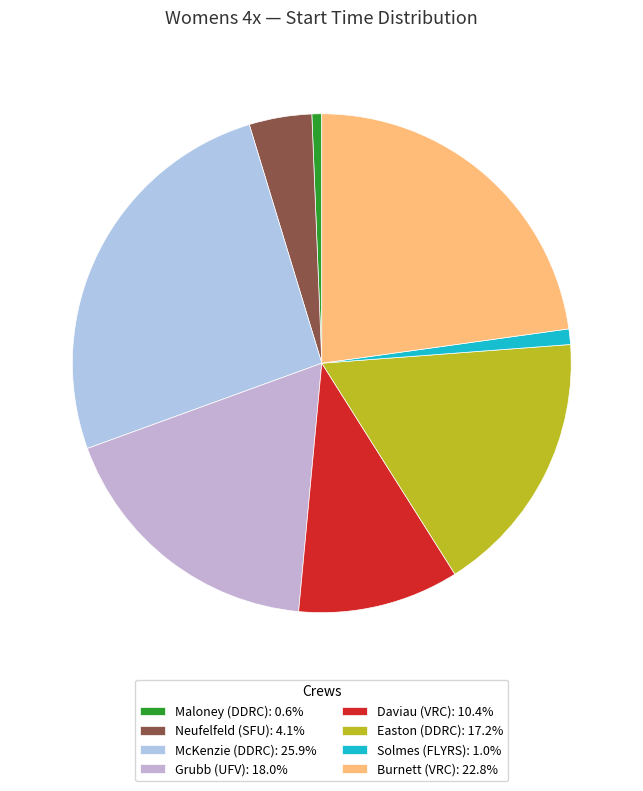

What percentage is the Burnett (VRC) slice, to the nearest percent?

23%